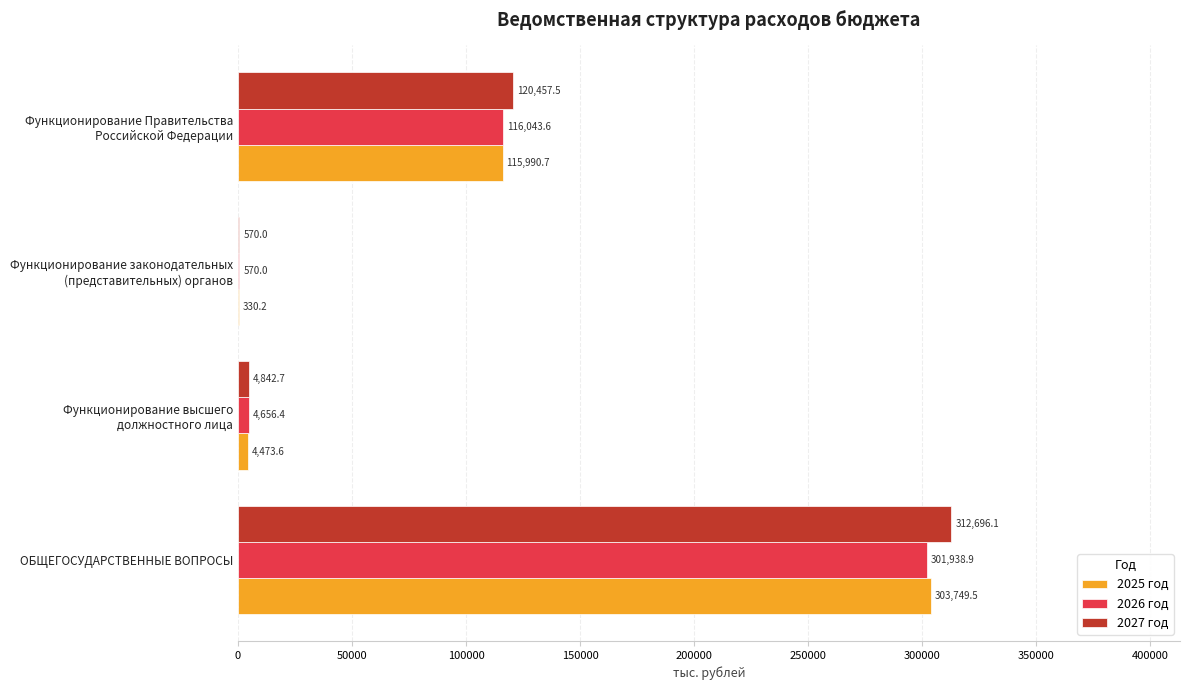

At which label is 2027 год closest to 156633?

Функционирование Правительства
Российской Федерации